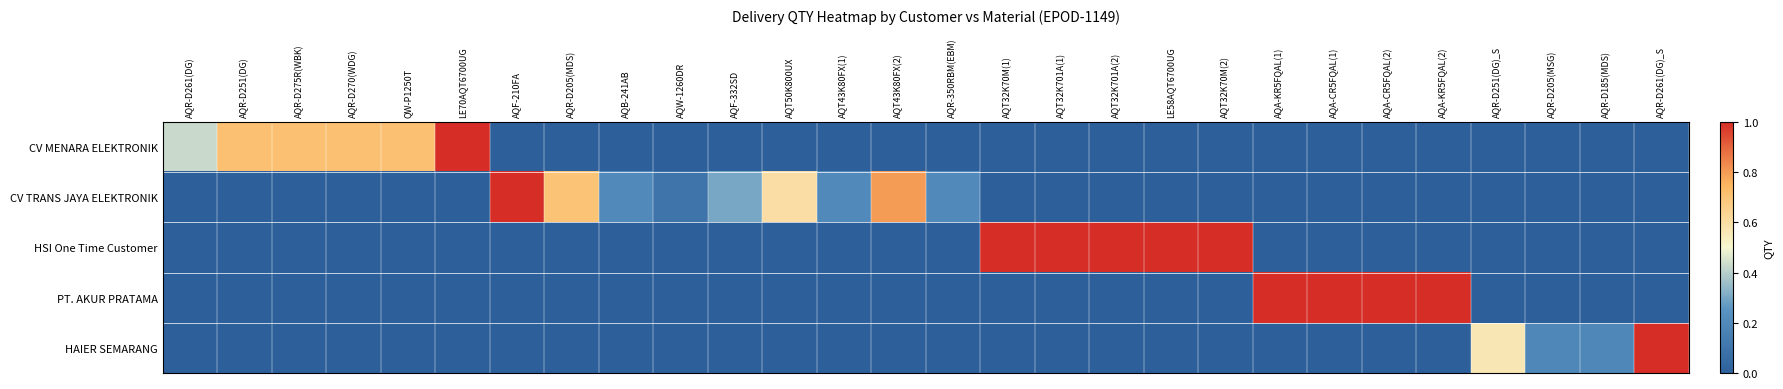

Between AQR-D261(DG) and AQR-D261(DG)_S, which is larger?

AQR-D261(DG)